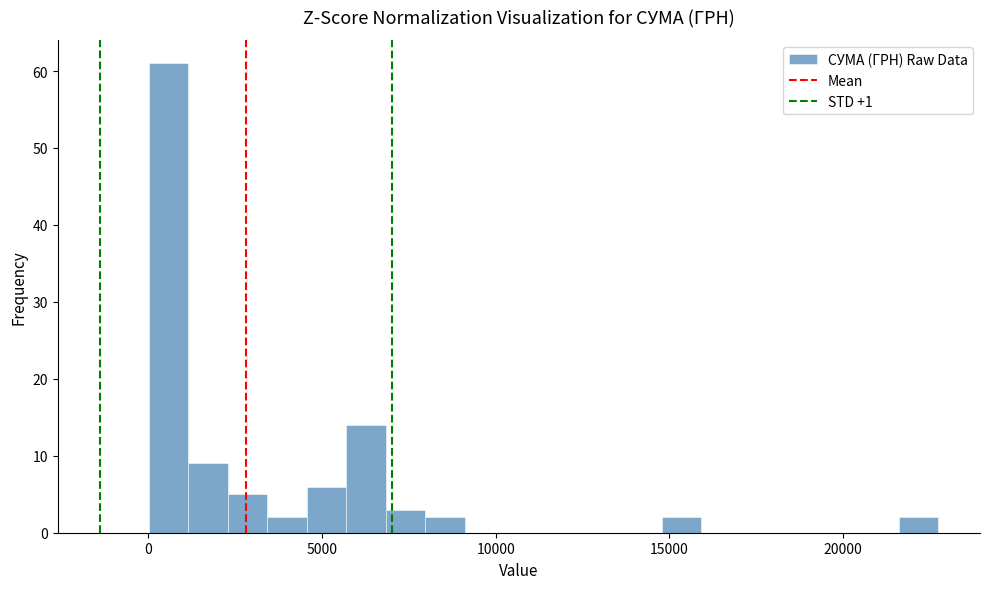

Around what value on the x-axis is the tallest bar? Give the approximate position of its centre, as read against the axis.

500